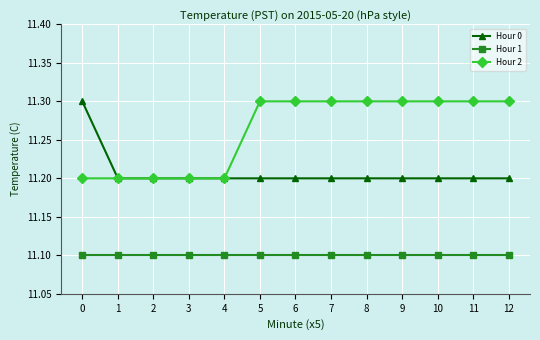

What is the highest value of the Hour 2 series?

11.3